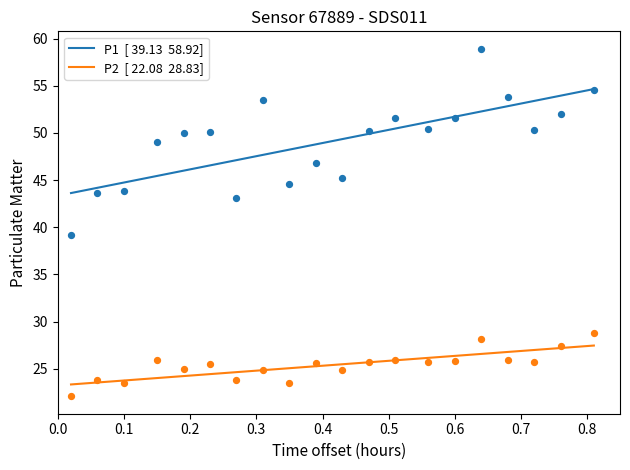

What are all the series names shown in the legend?

P1, P2